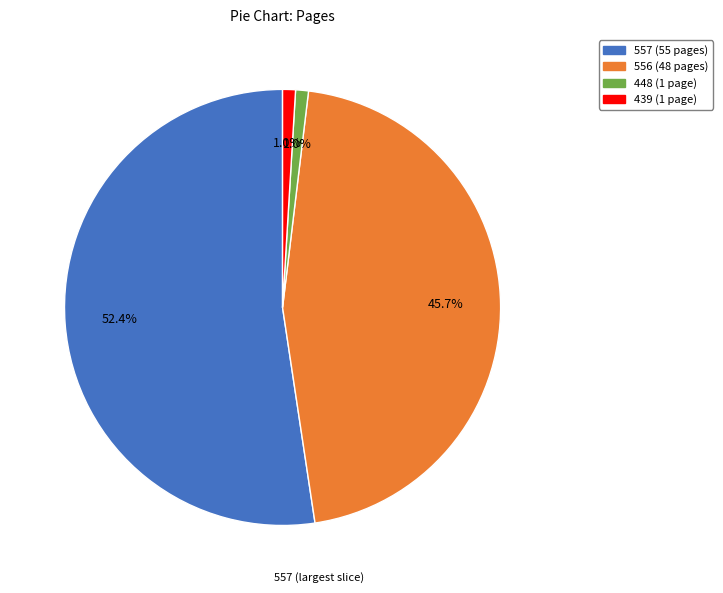

What percentage do 448 and 557 together represent?

53.3%